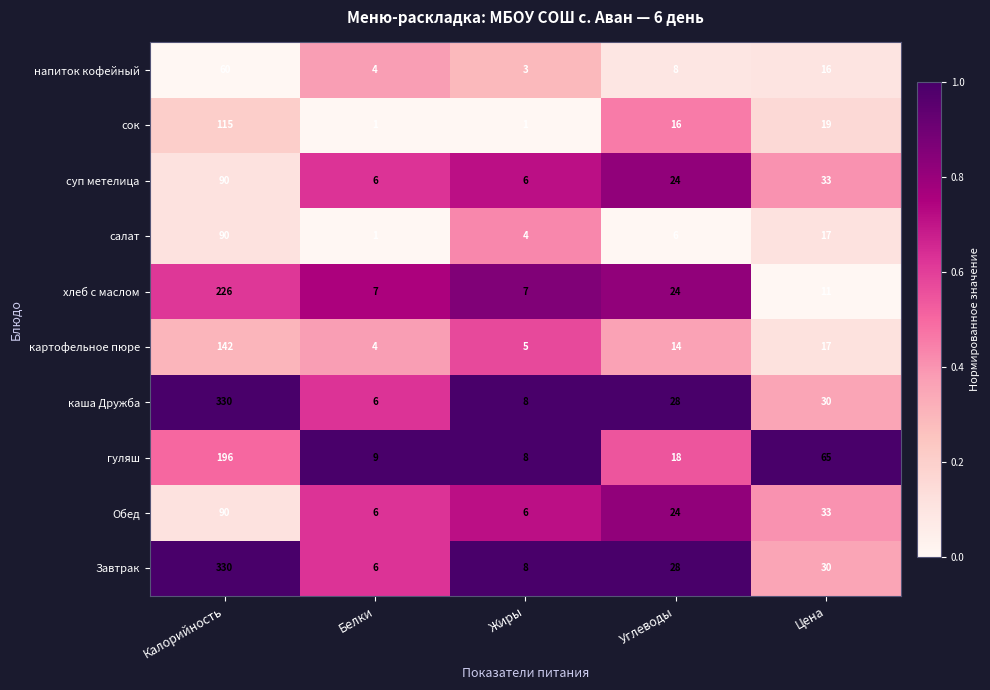

Is it true that напиток кофейный equals 16 at Цена?

True